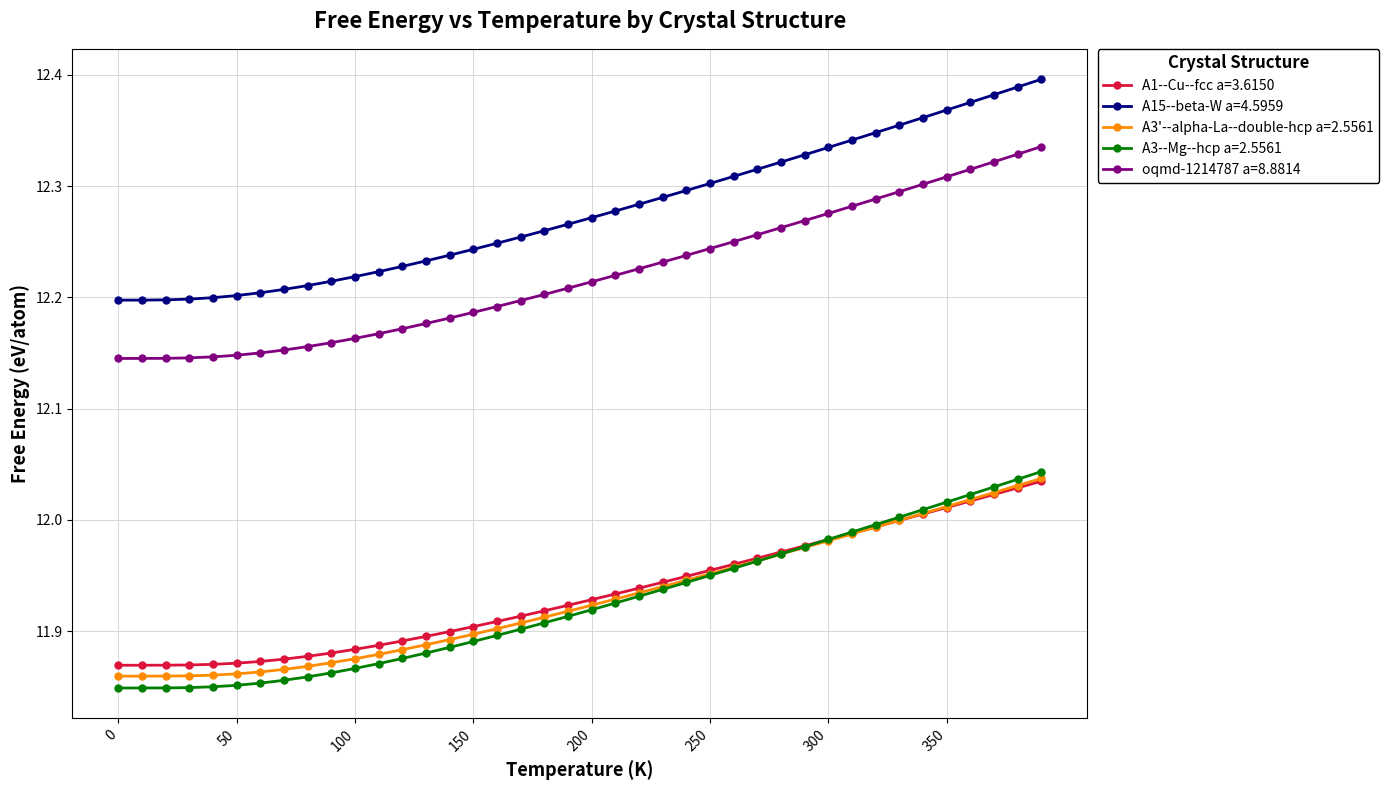

Which series has the largest range (max minus min)?

A15--beta-W a=4.5959